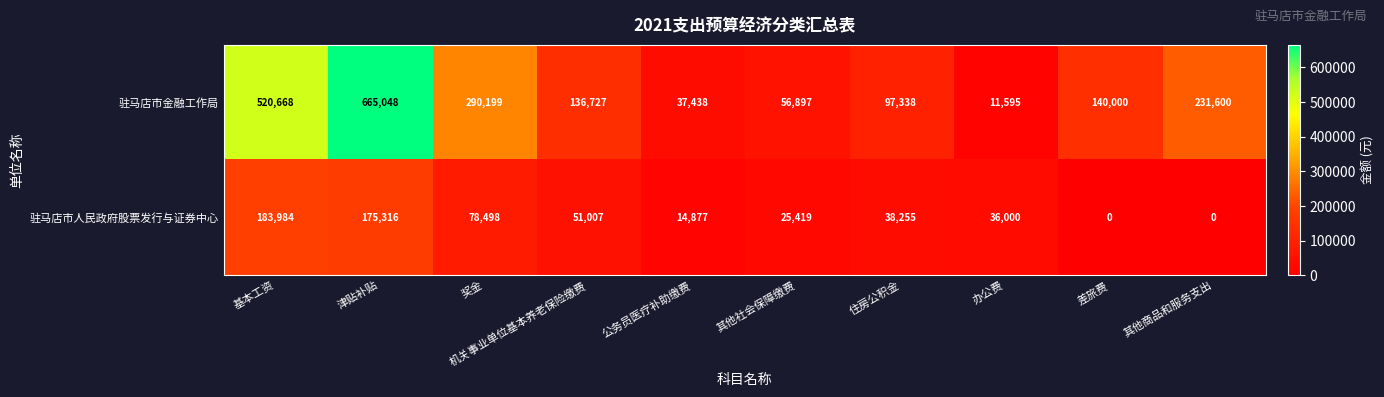

What is the sum of all 驻马店市金融工作局 values?

2187510